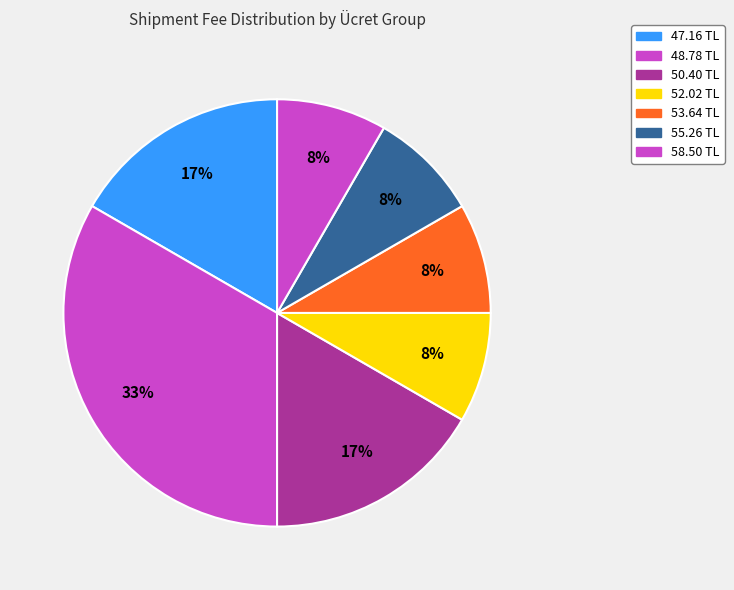

How many segments does this pie chart have?

7